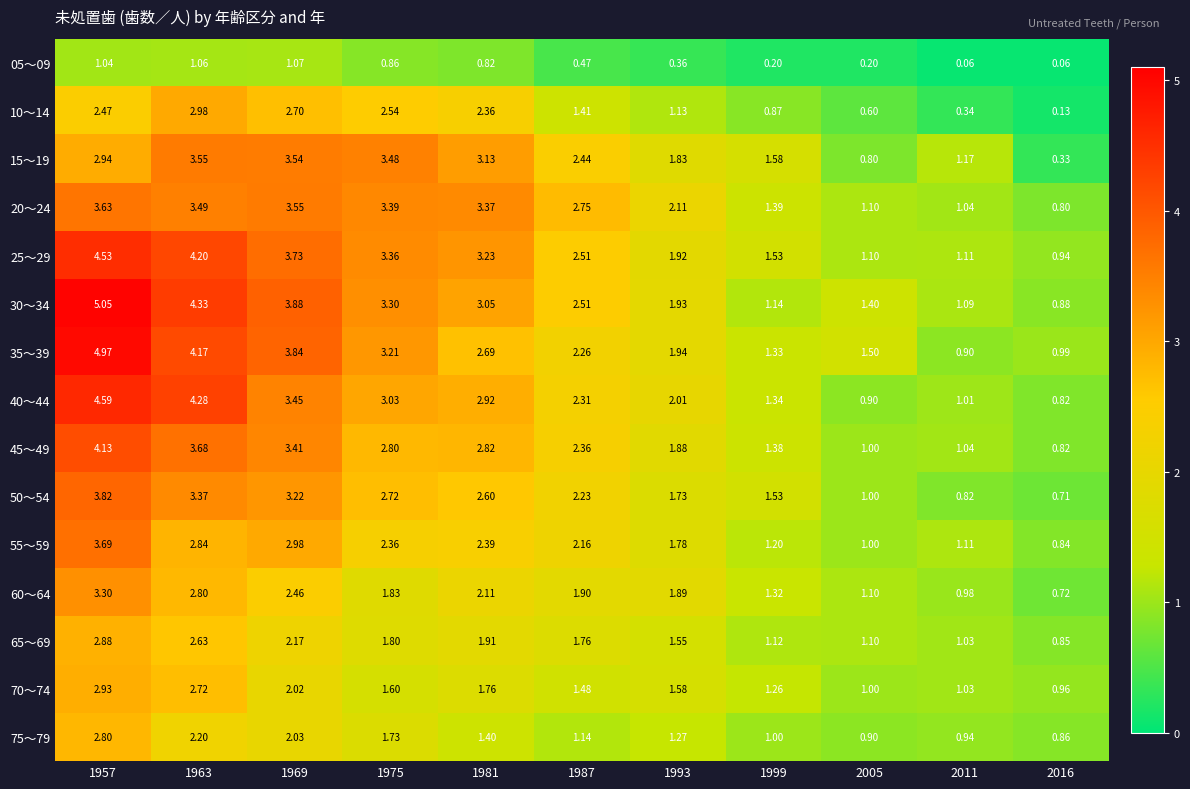

What is the difference between the highest and lowest values at 2016?

0.9